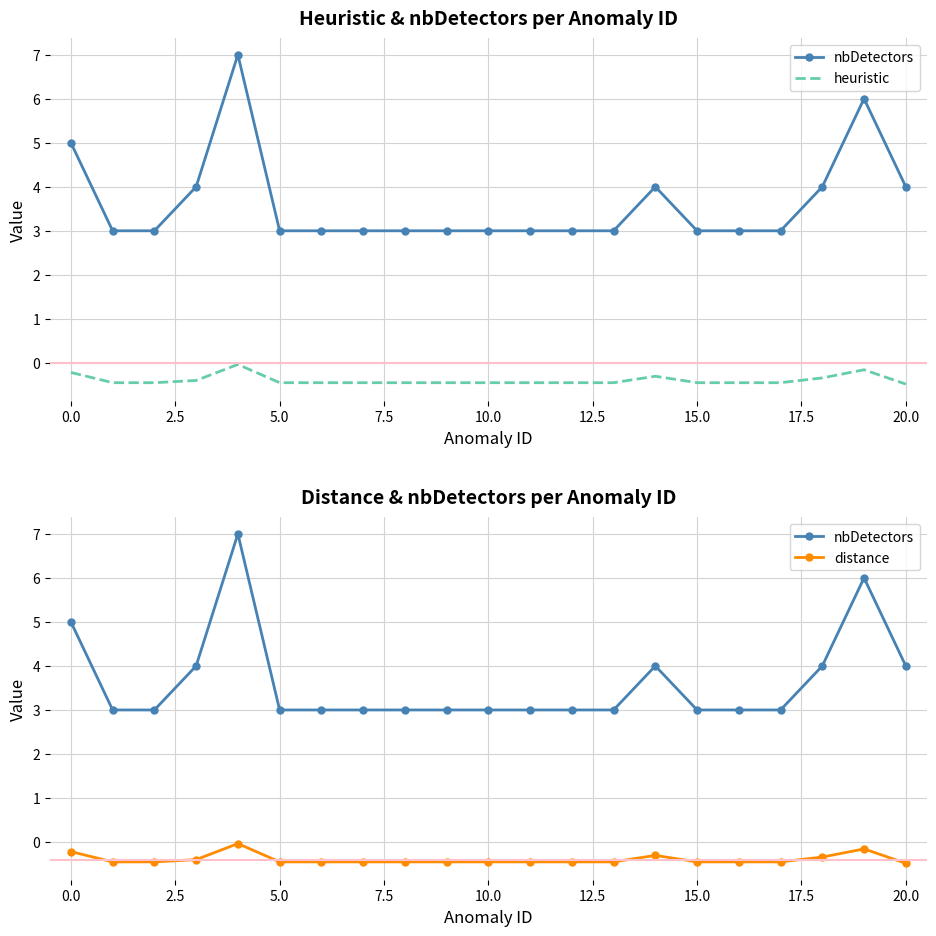

Read the distance value at 5.0.

-0.5